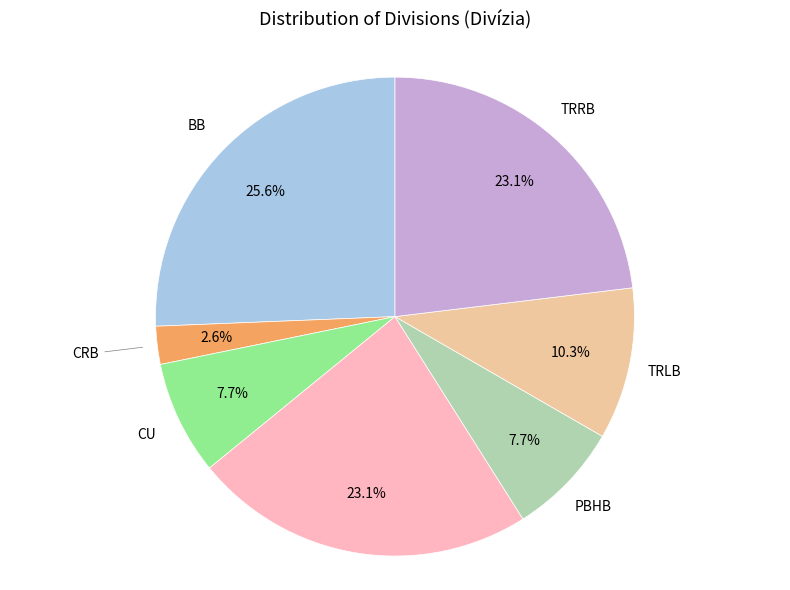

Does any single category account for the majority?

No